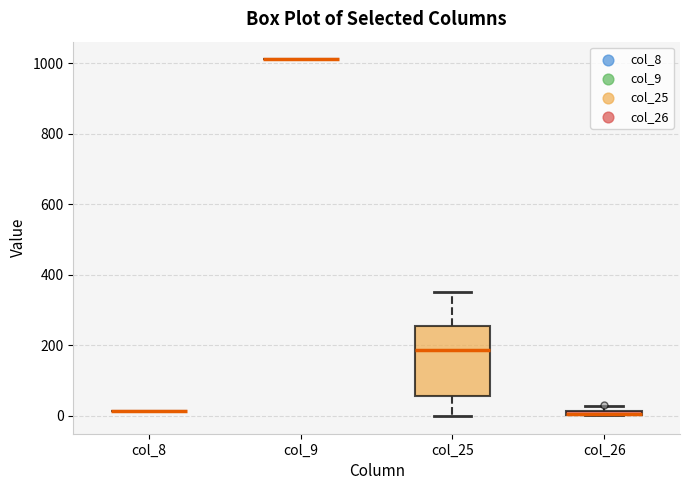

Where does the lower whisker of the box for col_25 end on the y-axis? The values are not printed on the chart, so give them approximately, as read against the axis.

0